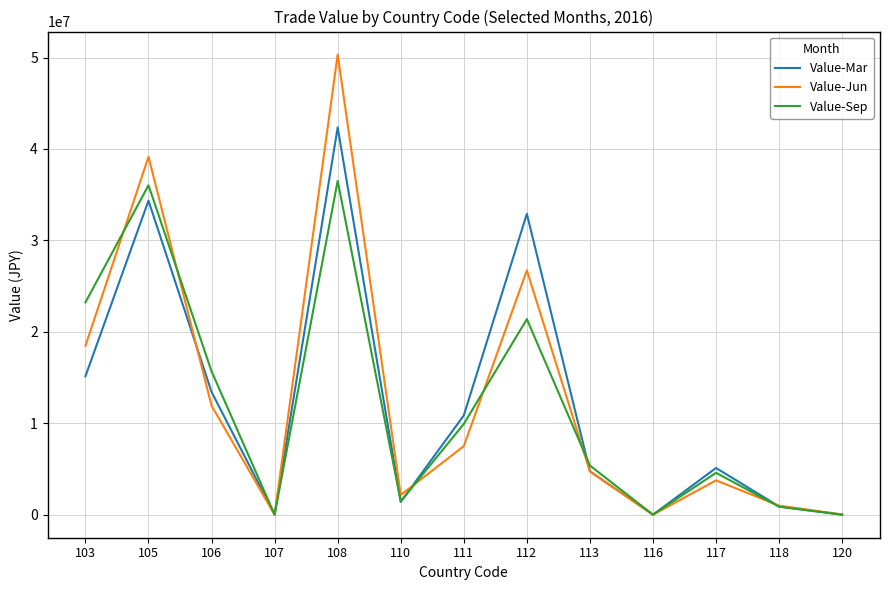

What is the sum of the Value-Jun values at 105 and 116?

39142852